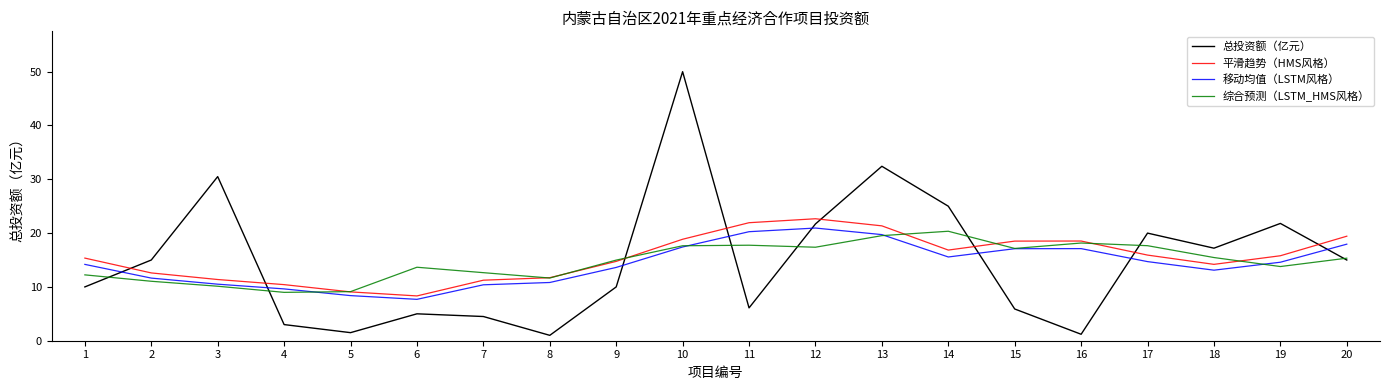

The 综合预测（LSTM_HMS风格） series shows 17.4 at 12. True or false?

True